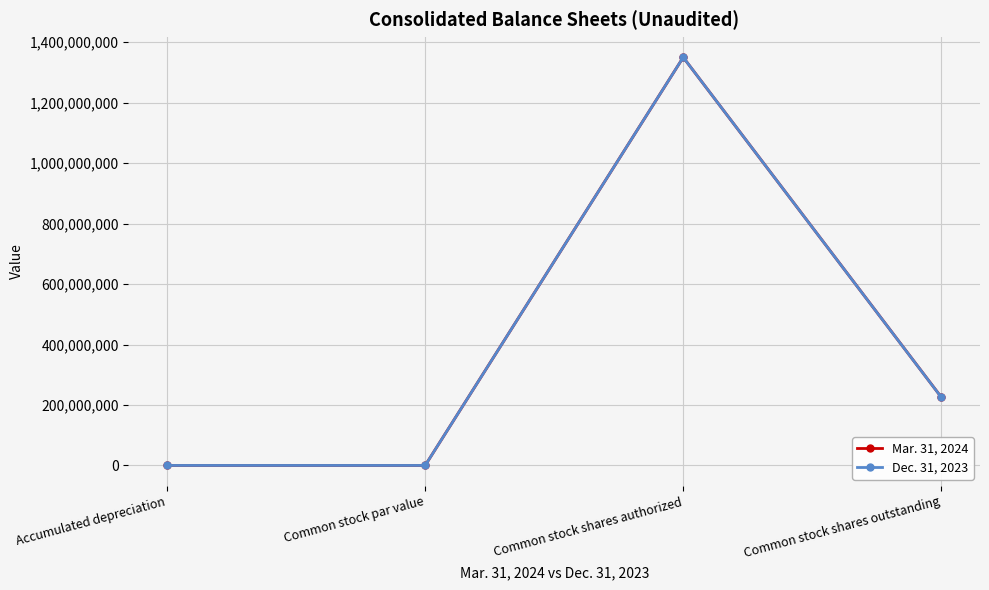

Is the value of Mar. 31, 2024 at Common stock shares authorized greater than the value of Dec. 31, 2023 at Common stock par value?

Yes